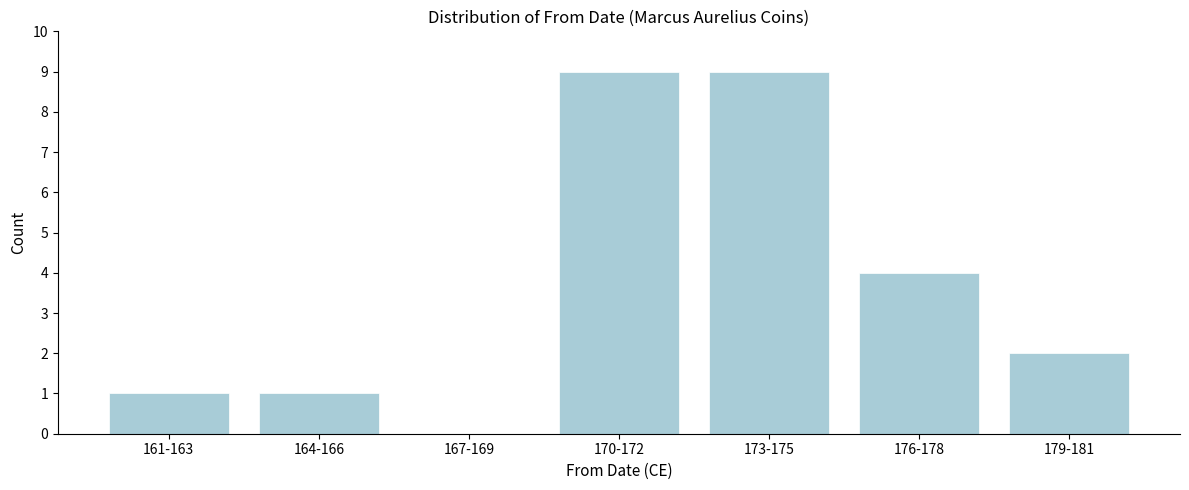

Reading left to right, extract all data points from this chart.

161-163=1	164-166=1	167-169=0	170-172=9	173-175=9	176-178=4	179-181=2